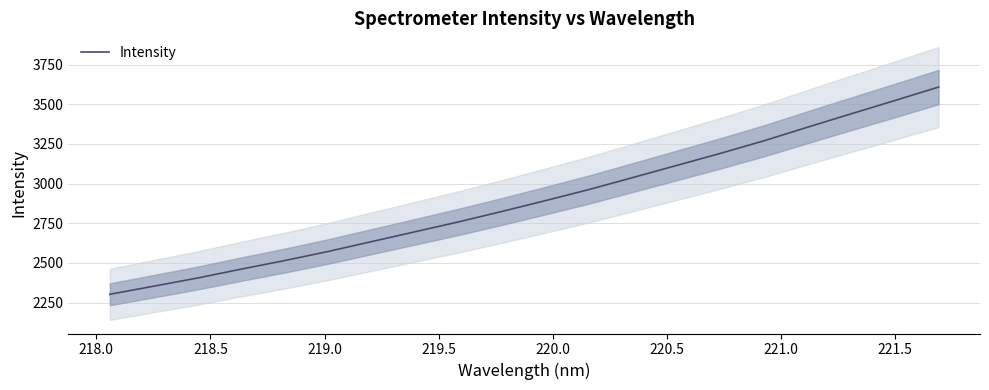

What is the minimum value for Intensity?

2302.1